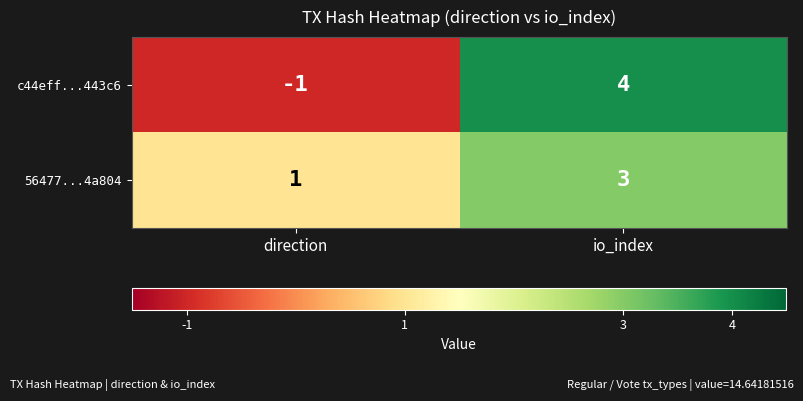

Rank the series by their average value, from lowest to highest.

c44eff...443c6, 56477...4a804